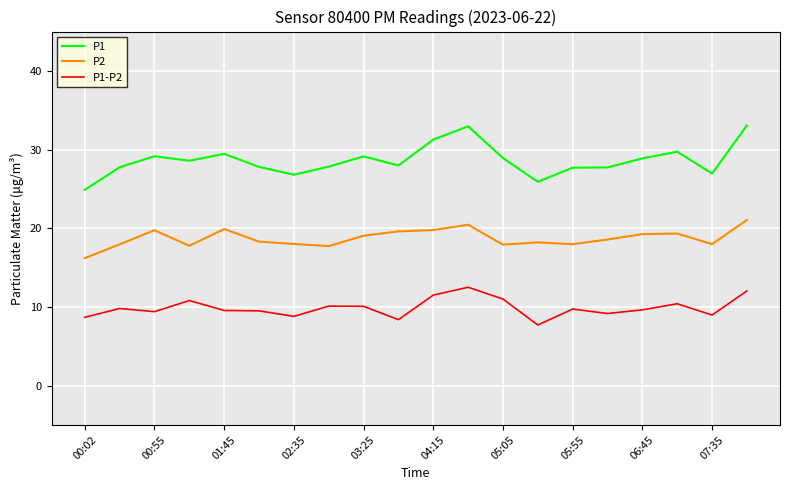

True or false: P2 and P1-P2 intersect in this chart.

False